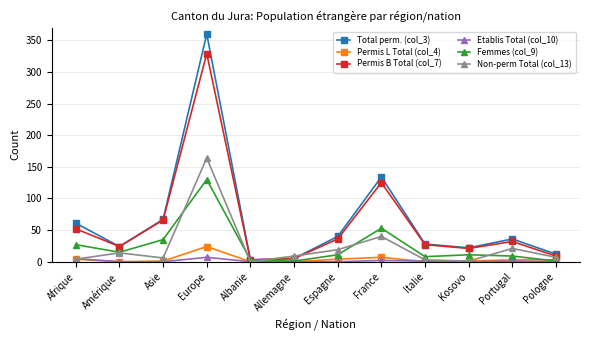

True or false: Total perm. (col_3) has more than 1 interior local peaks.

True